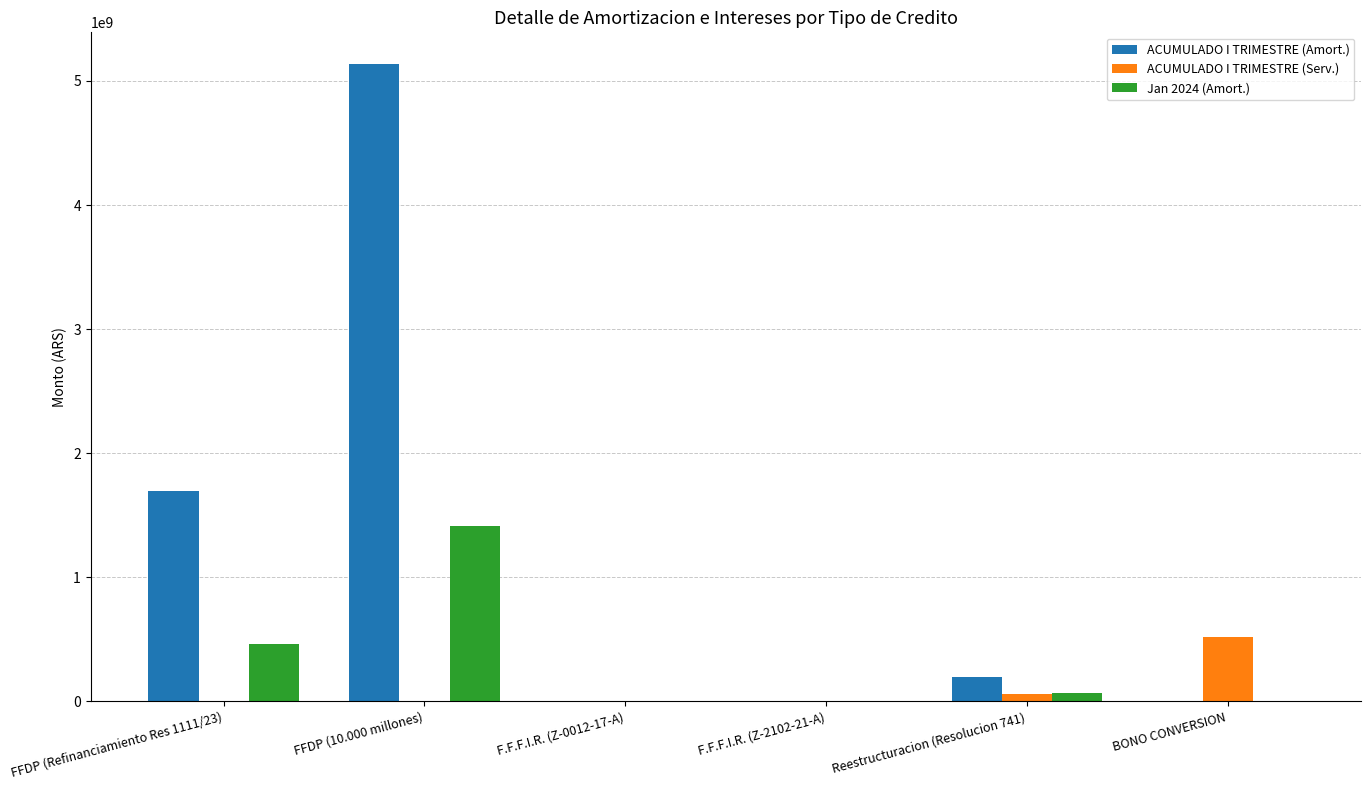

What is the maximum value for ACUMULADO I TRIMESTRE (Amort.)?

5135223462.8